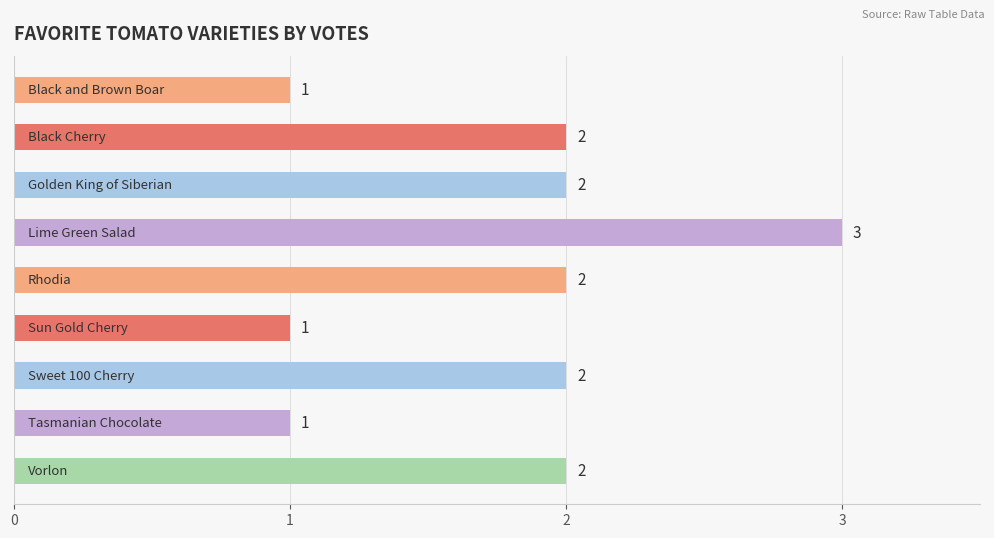

What is the value of the 9th bar from the top?

2